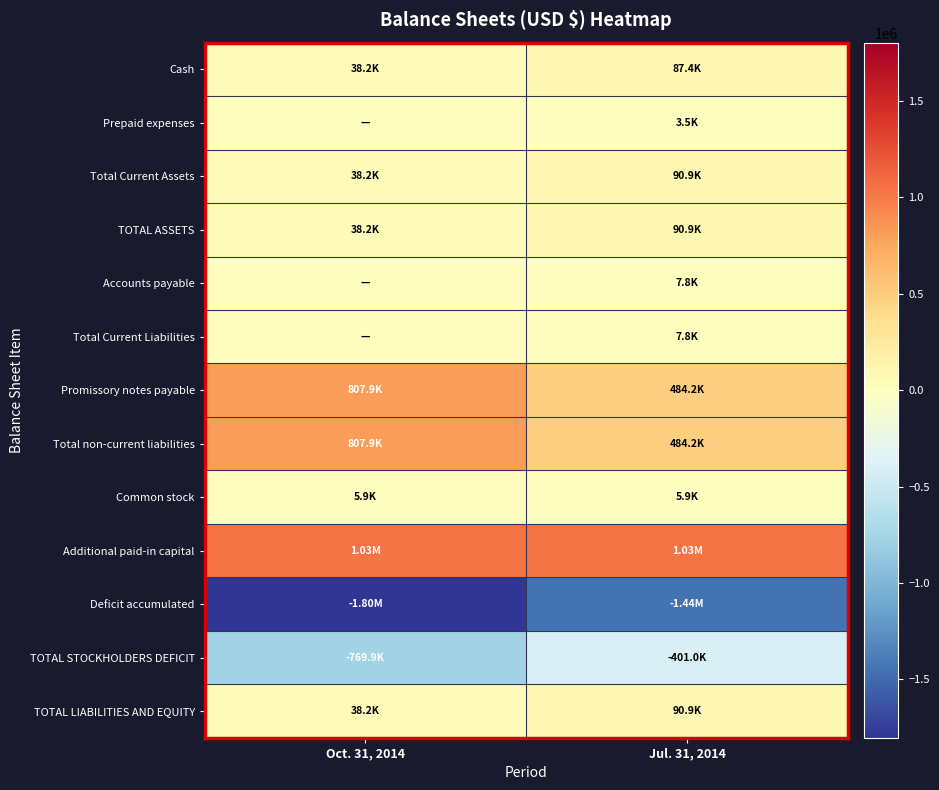

Which series has the largest total across all categories?

Additional paid-in capital